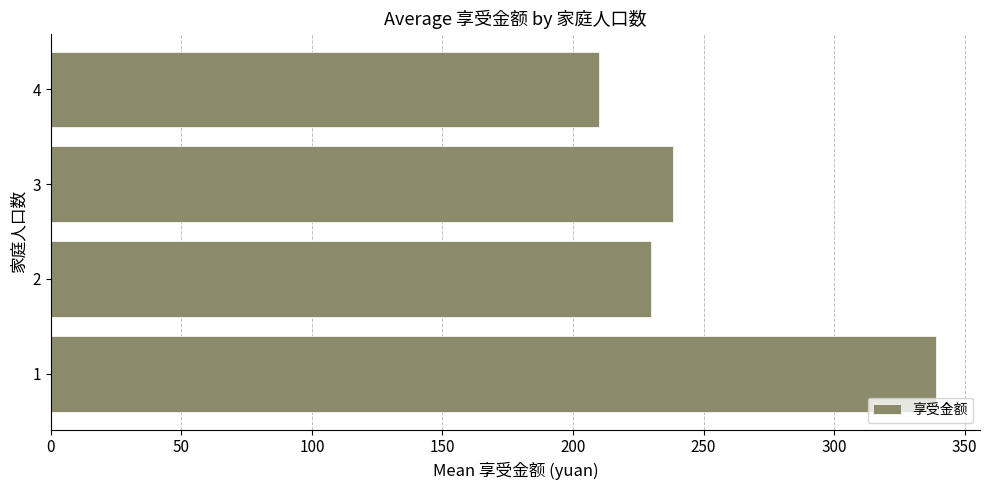

Is it true that the value at 1 is 607.9?

False